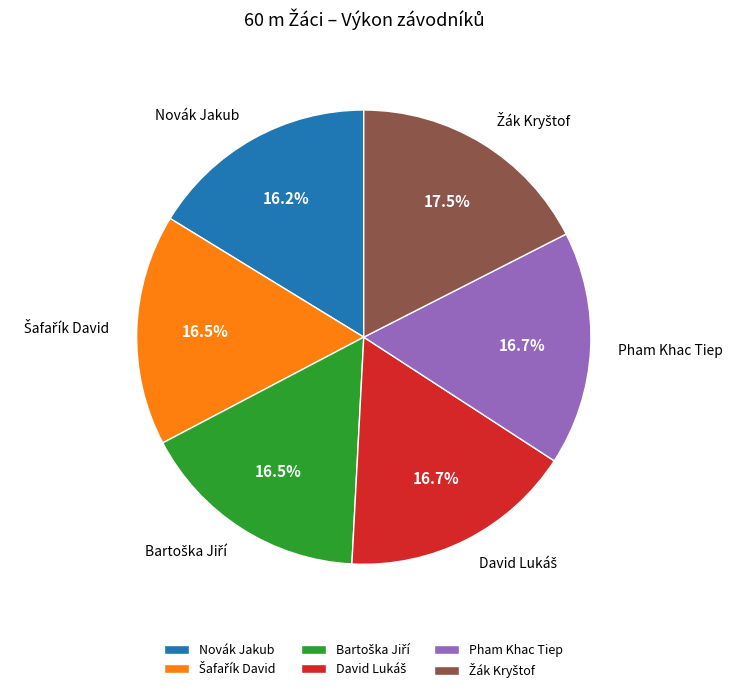

To the nearest percent, what is the average slice percentage?

17%